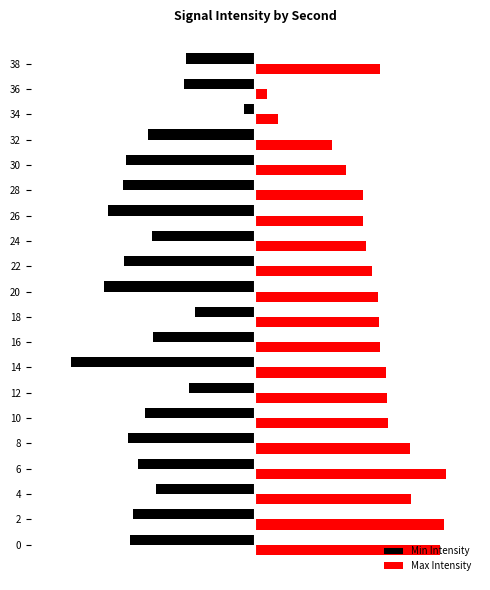

What are all the series names shown in the legend?

Min Intensity, Max Intensity